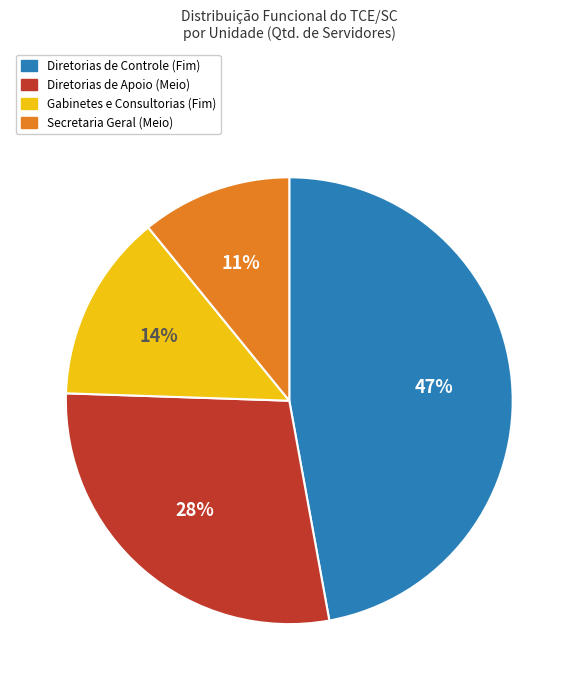

To the nearest percent, what is the difference between the largest and smallest slice percentages?

36%